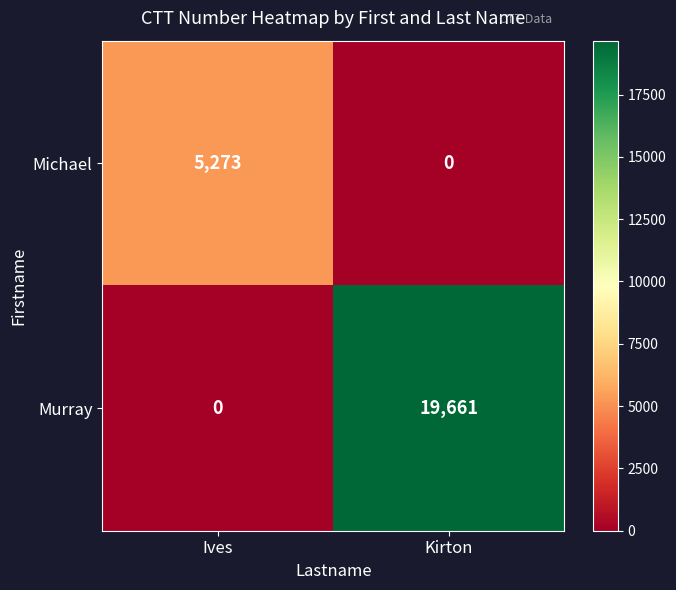

At which category does the chart reach its peak across all series?

Kirton